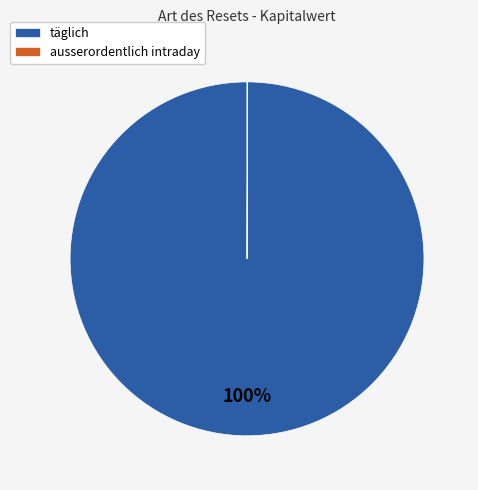

True or false: täglich accounts for 100% of the total.

True